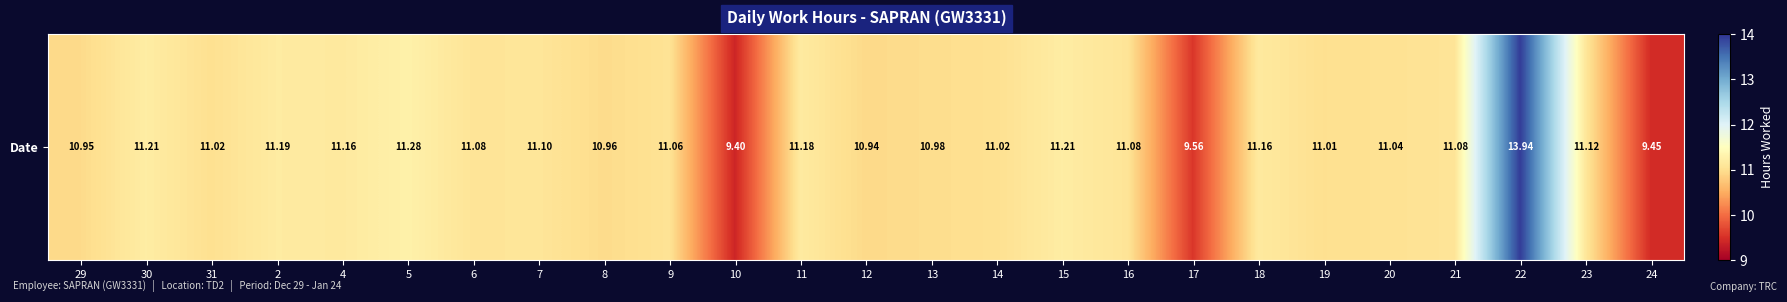

Where does the data first go above 11?

30